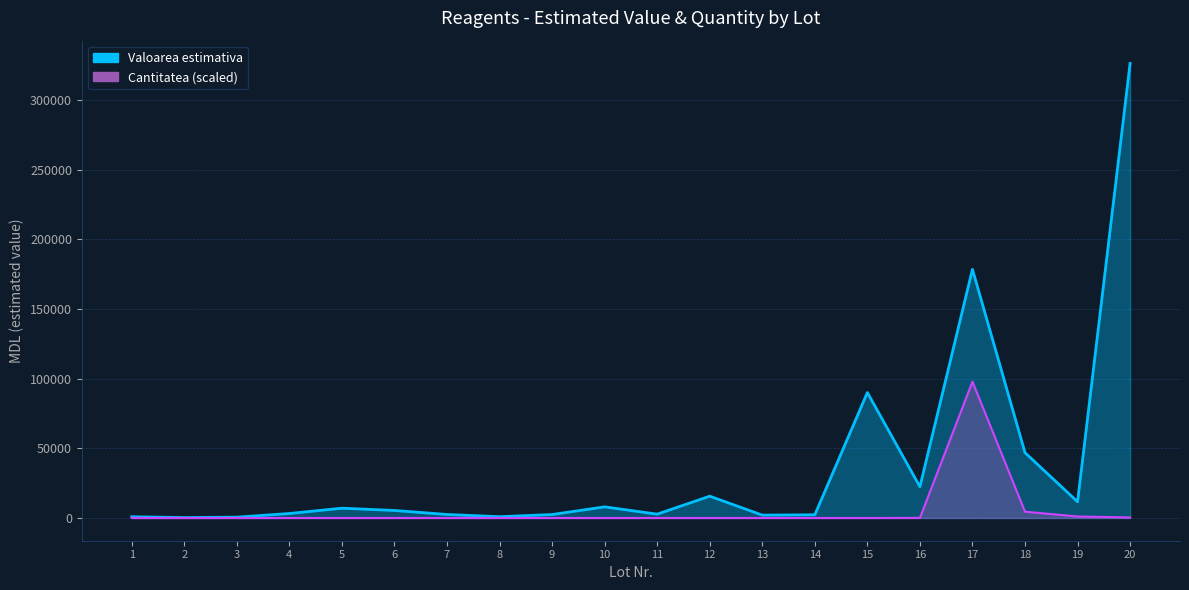

List the series in order of their overall mean, highest first.

Valoarea estimativa, Cantitatea